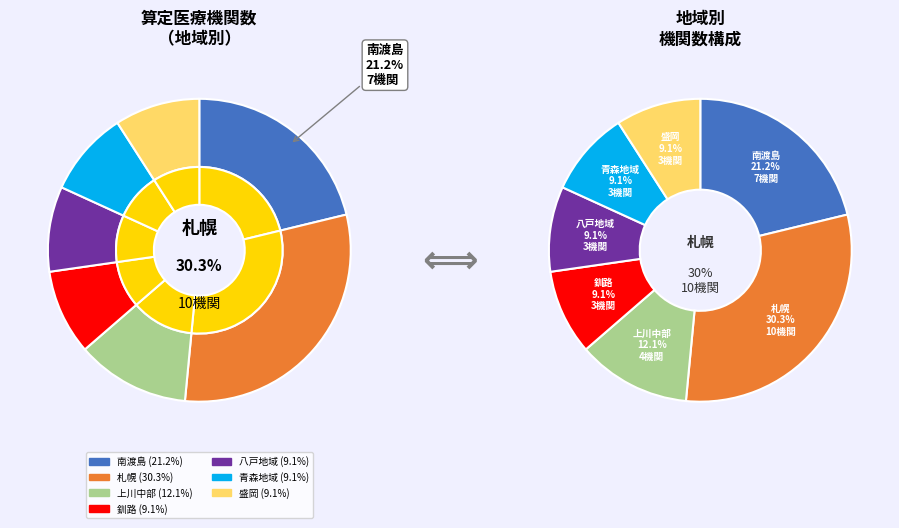

To the nearest percent, what is the difference between the largest and smallest slice percentages?

21%